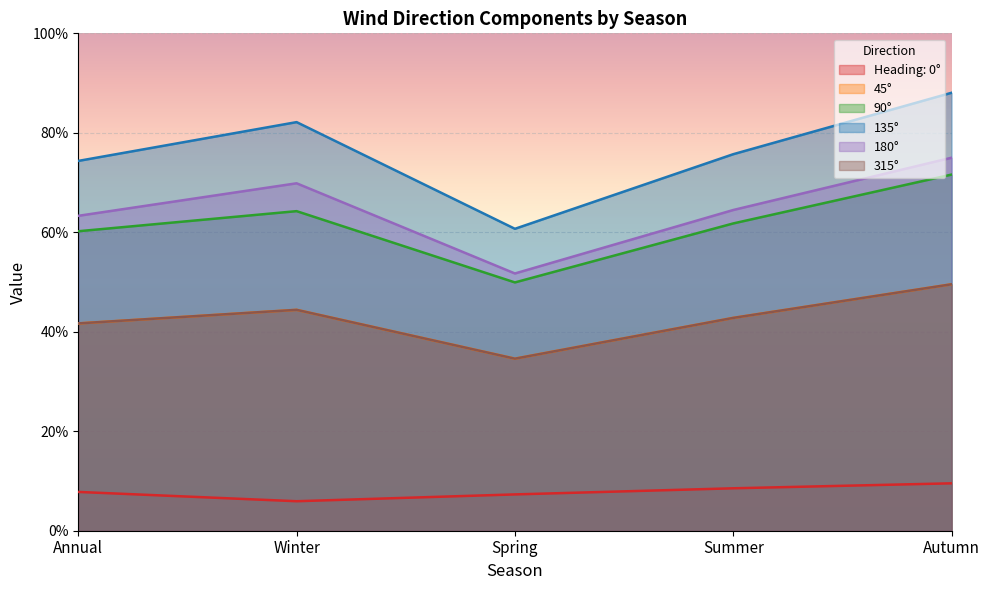

Reading left to right, extract all data points from this chart.

Heading: 0°: 0.1	0.1	0.1	0.1	0.1
45°: 0.4	0.4	0.3	0.4	0.5
90°: 0.6	0.6	0.5	0.6	0.7
135°: 0.7	0.8	0.6	0.8	0.9
180°: 0.6	0.7	0.5	0.6	0.7
315°: 0.4	0.4	0.3	0.4	0.5